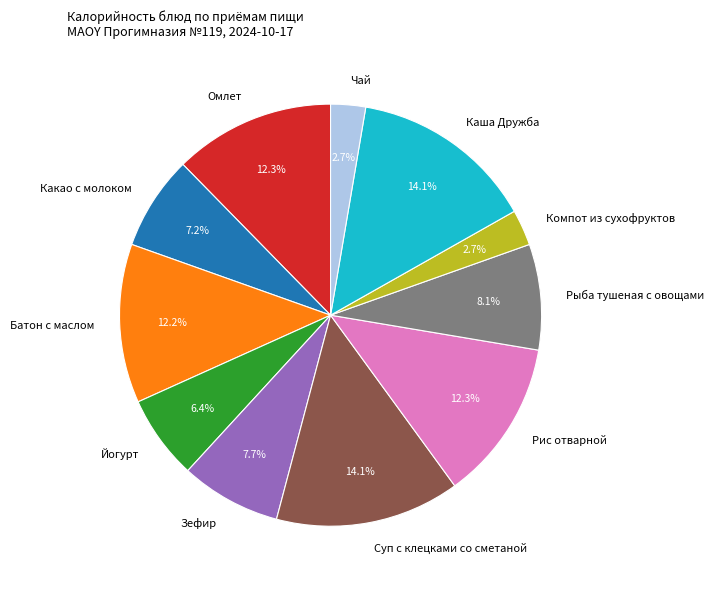

True or false: Рис отварной accounts for 25% of the total.

False